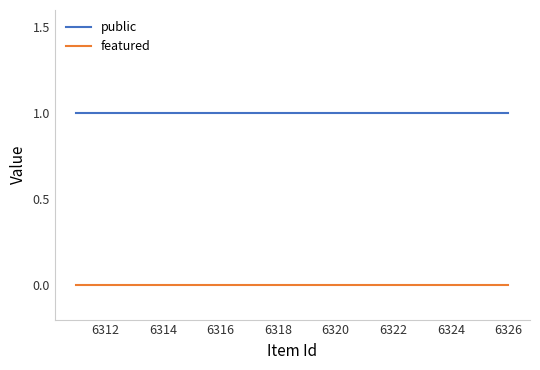

True or false: public and featured intersect in this chart.

False